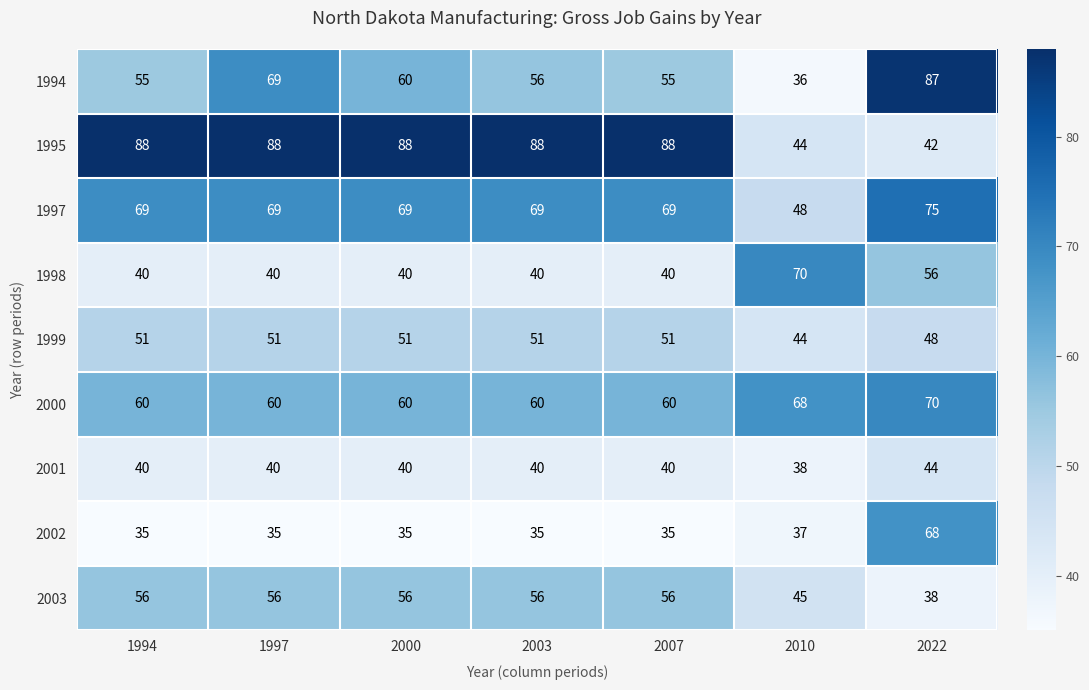

How many categories are shown in the chart?

7